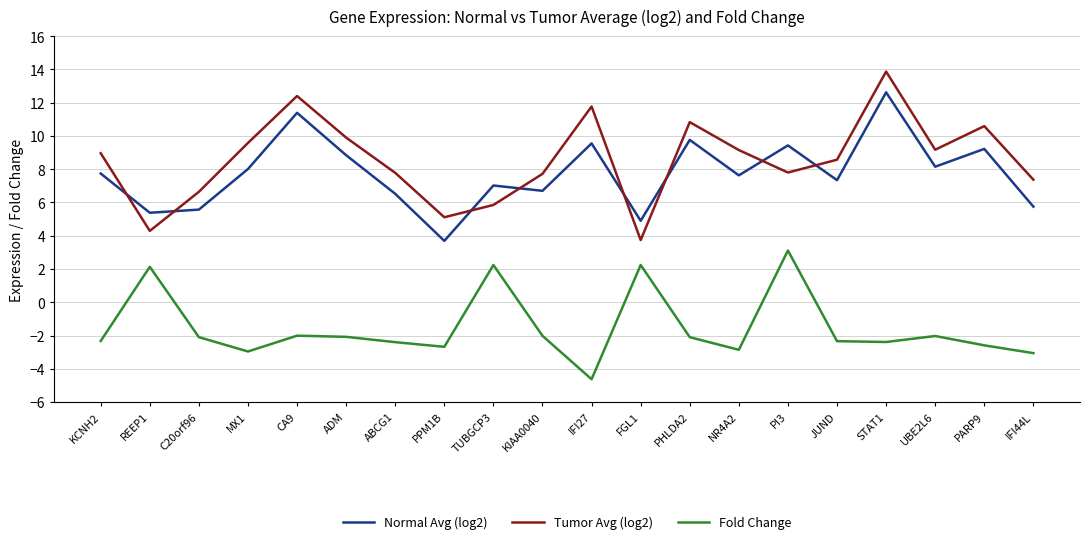

At how many categories does at least one series exceed 11?

3